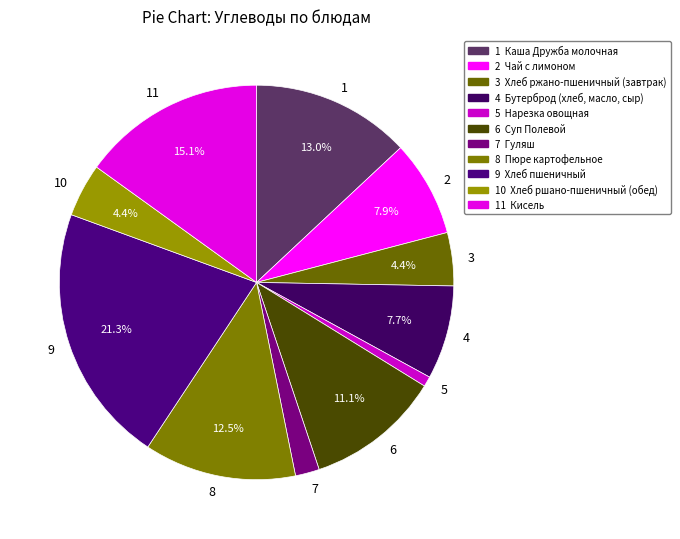

What is the ratio of the value at 9 to the value at 2?

2.7